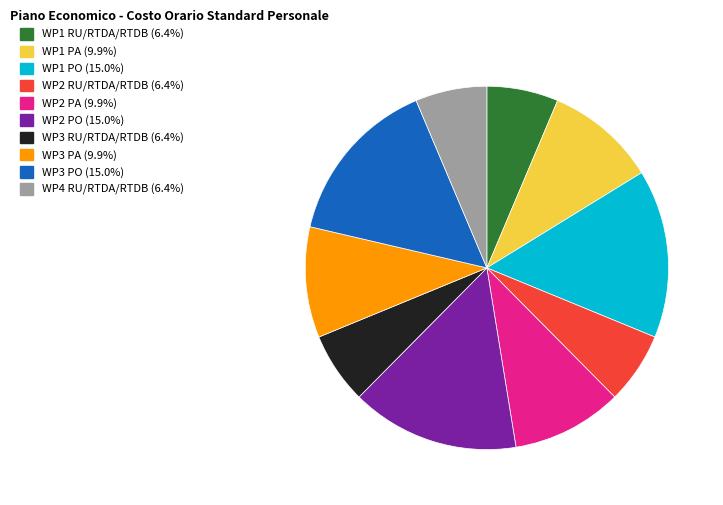

Approximately how many times larger is the value at WP2 PA compared to WP1 PO?

0.7